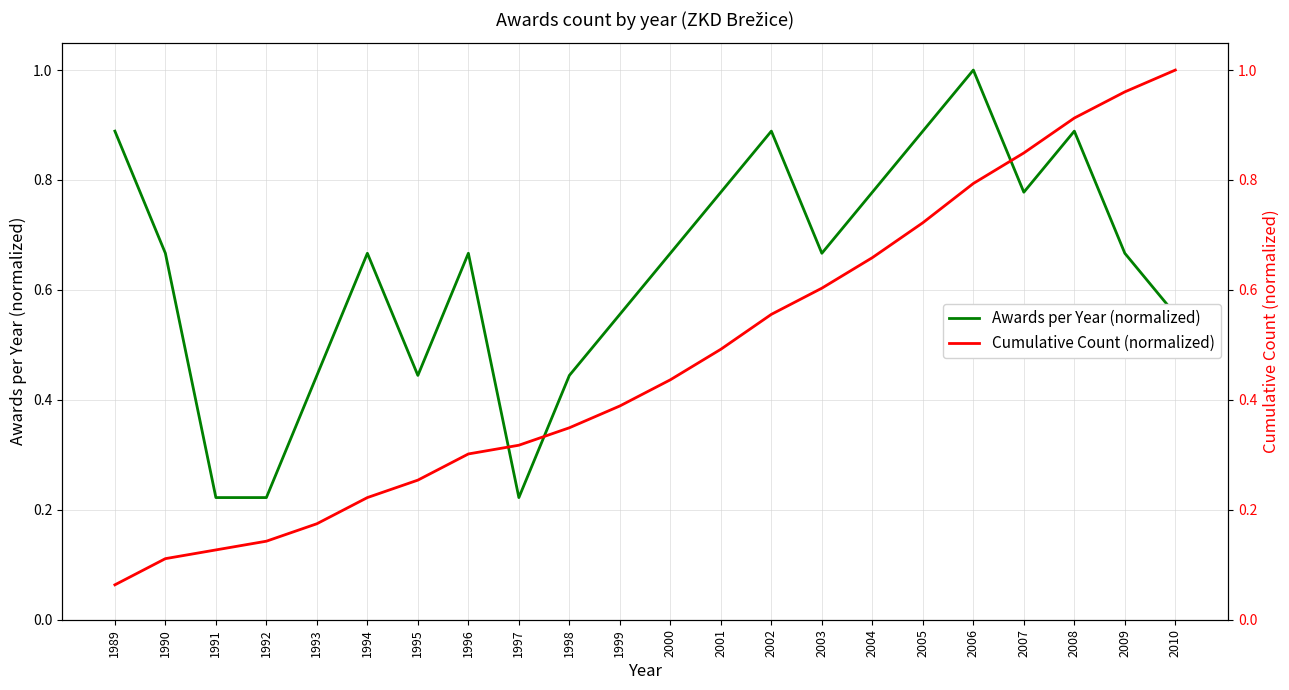

Between which two adjacent categories do Awards per Year (normalized) and Cumulative Count (normalized) first intersect?

1996 and 1997